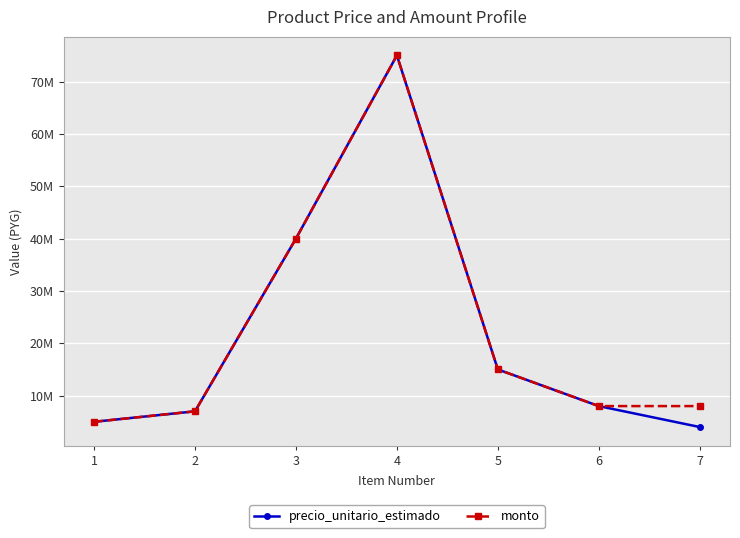

Does the chart display data point markers on the line(s)?

Yes